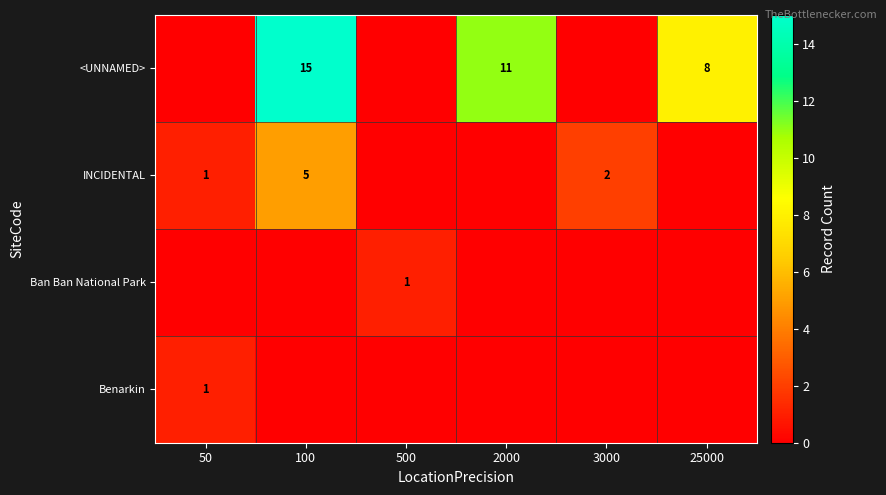

The value of <UNNAMED> at 100 is 15. True or false?

True